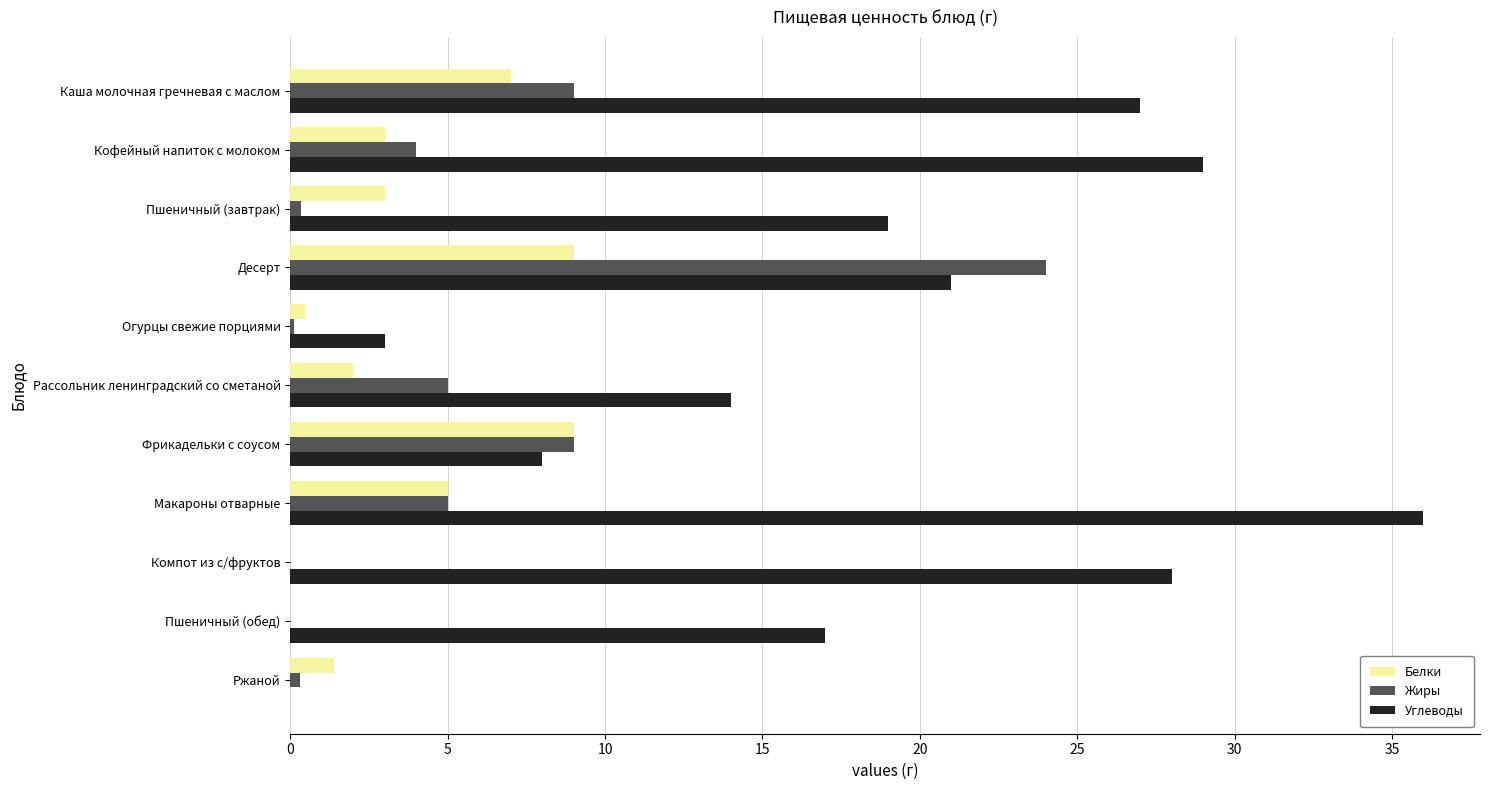

Is it true that Углеводы equals 40.0 at Кофейный напиток с молоком?

False